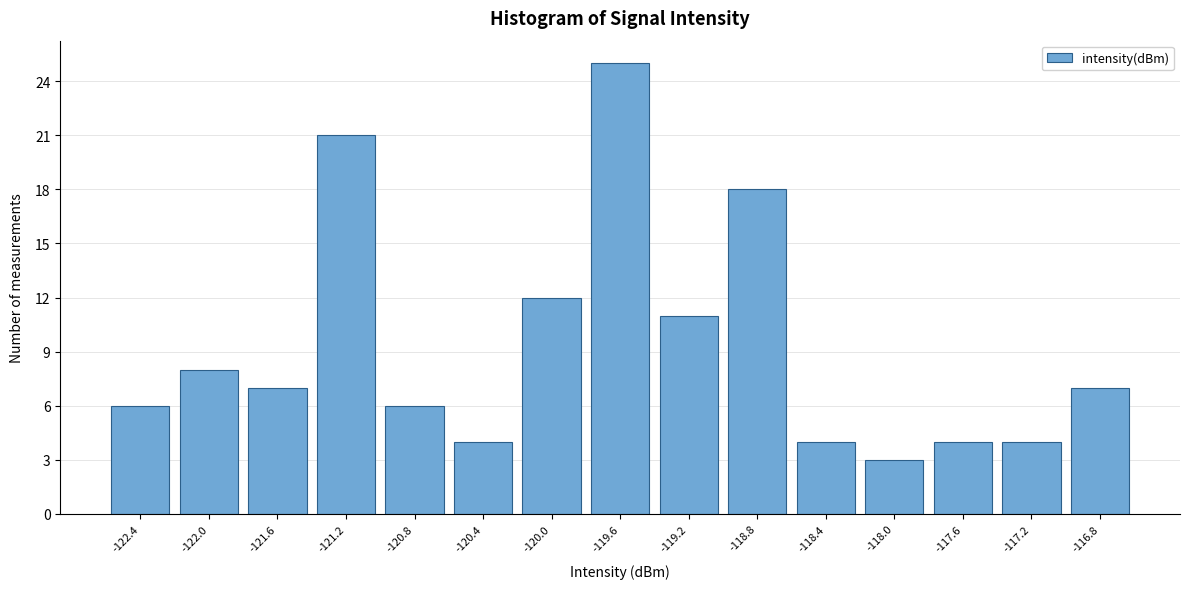

Reading left to right, what are all the values shown in this chart?

-122.4=6	-122.0=8	-121.6=7	-121.2=21	-120.8=6	-120.4=4	-120.0=12	-119.6=25	-119.2=11	-118.8=18	-118.4=4	-118.0=3	-117.6=4	-117.2=4	-116.8=7